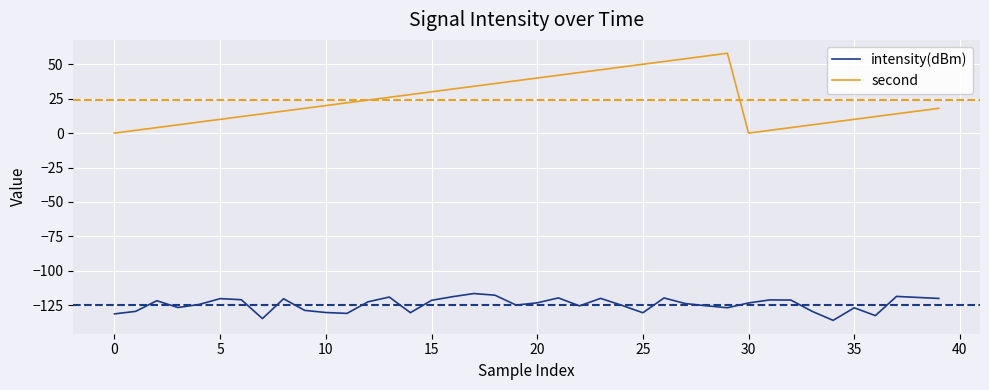

Which series has the largest range (max minus min)?

second